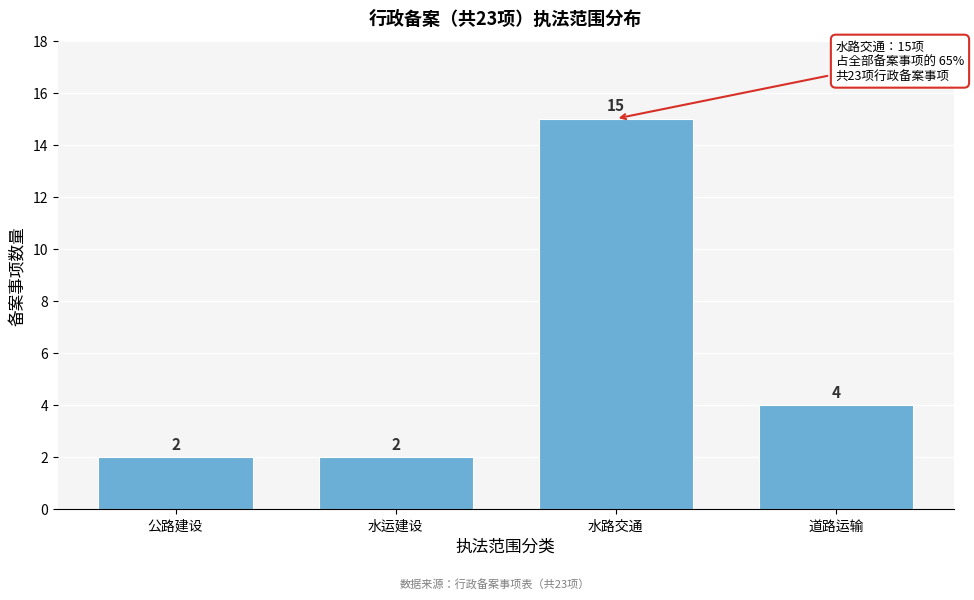

Reading left to right, transcribe all the data shown in this chart.

2	2	15	4